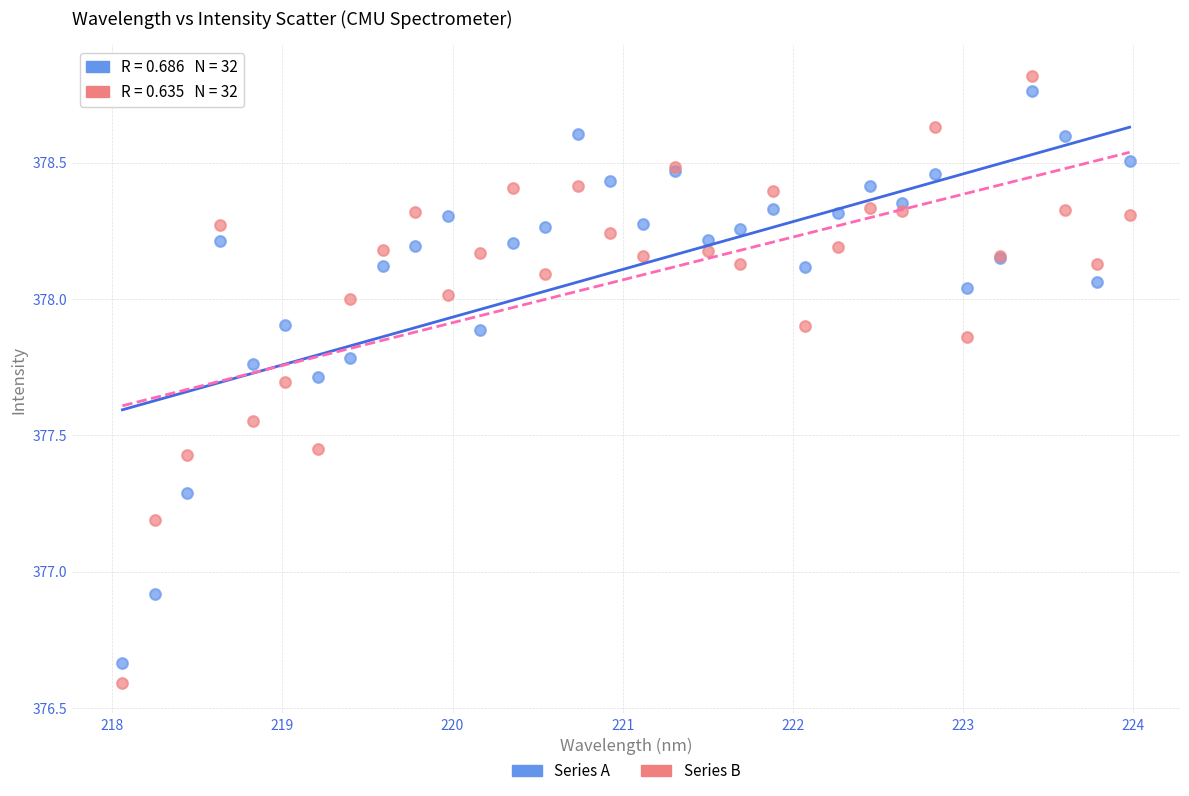

What is the X range (max minus min) for the scatter plot?

5.9